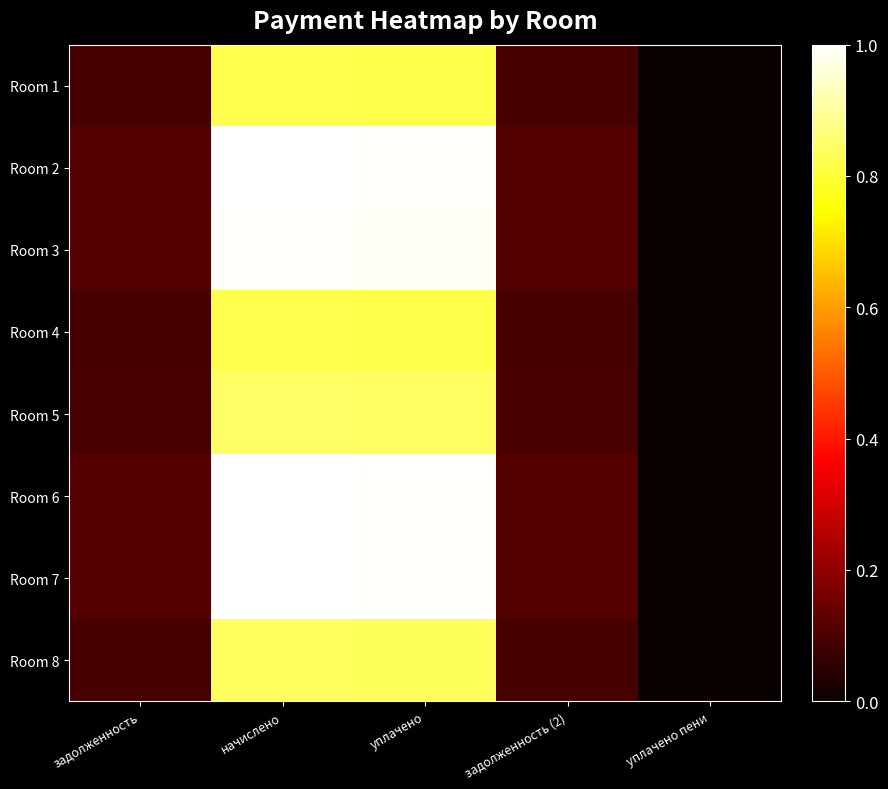

Count the number of data series in this chart.

8